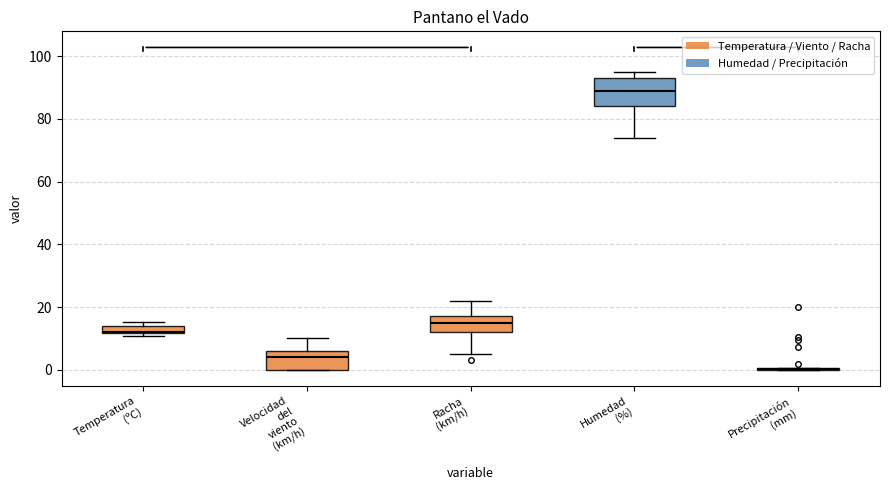

Which box is the tallest, from its lower edge to its upper edge?

Humedad (%)